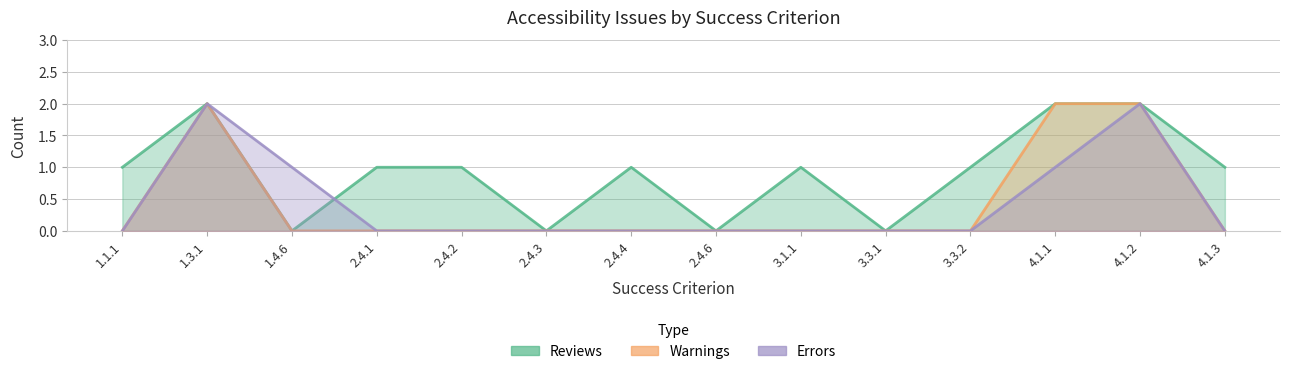

What position from the right is 3.1.1?

6